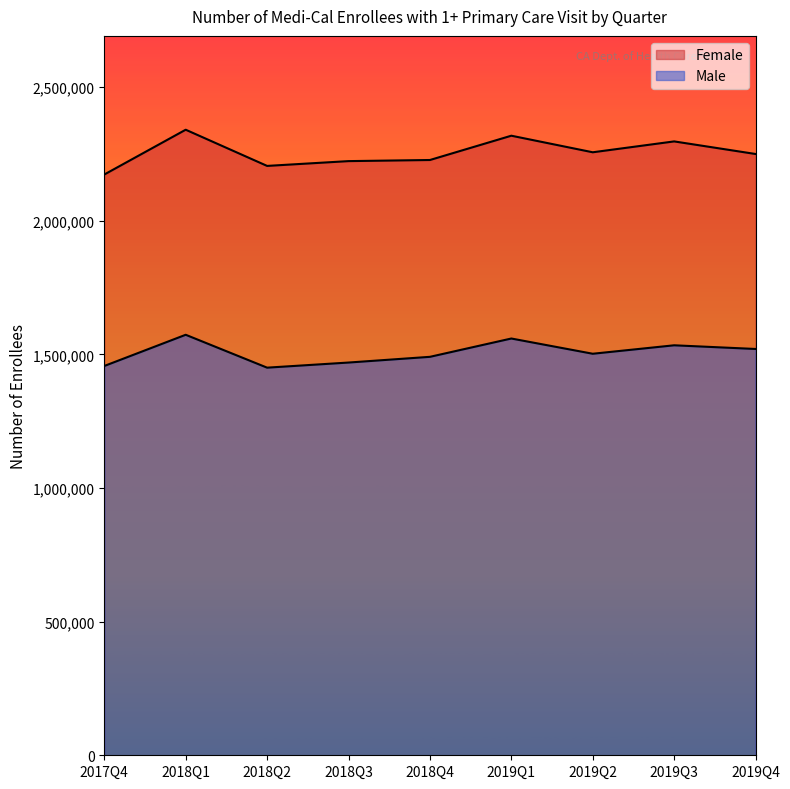

List the labels in order of Male value, smallest first.

2018Q2, 2017Q4, 2018Q3, 2018Q4, 2019Q2, 2019Q4, 2019Q3, 2019Q1, 2018Q1